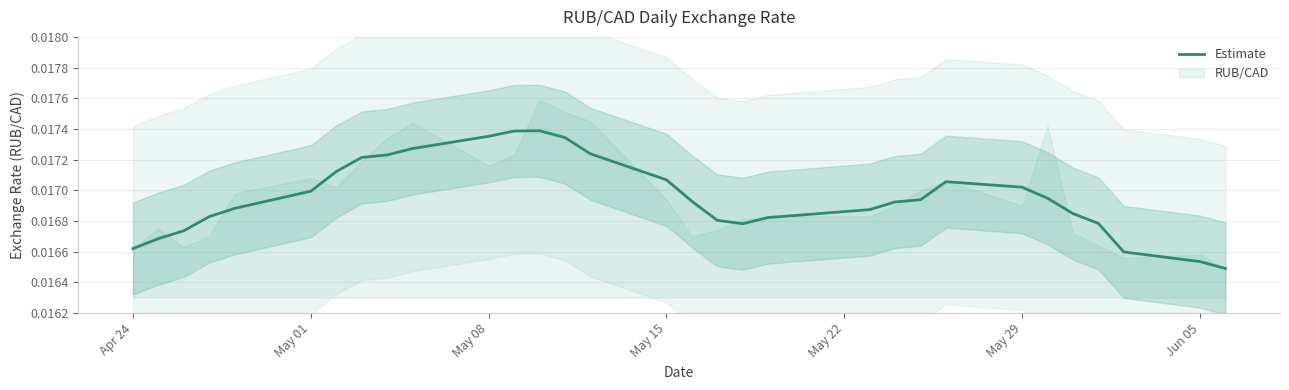

Does the chart display data point markers on the line(s)?

No